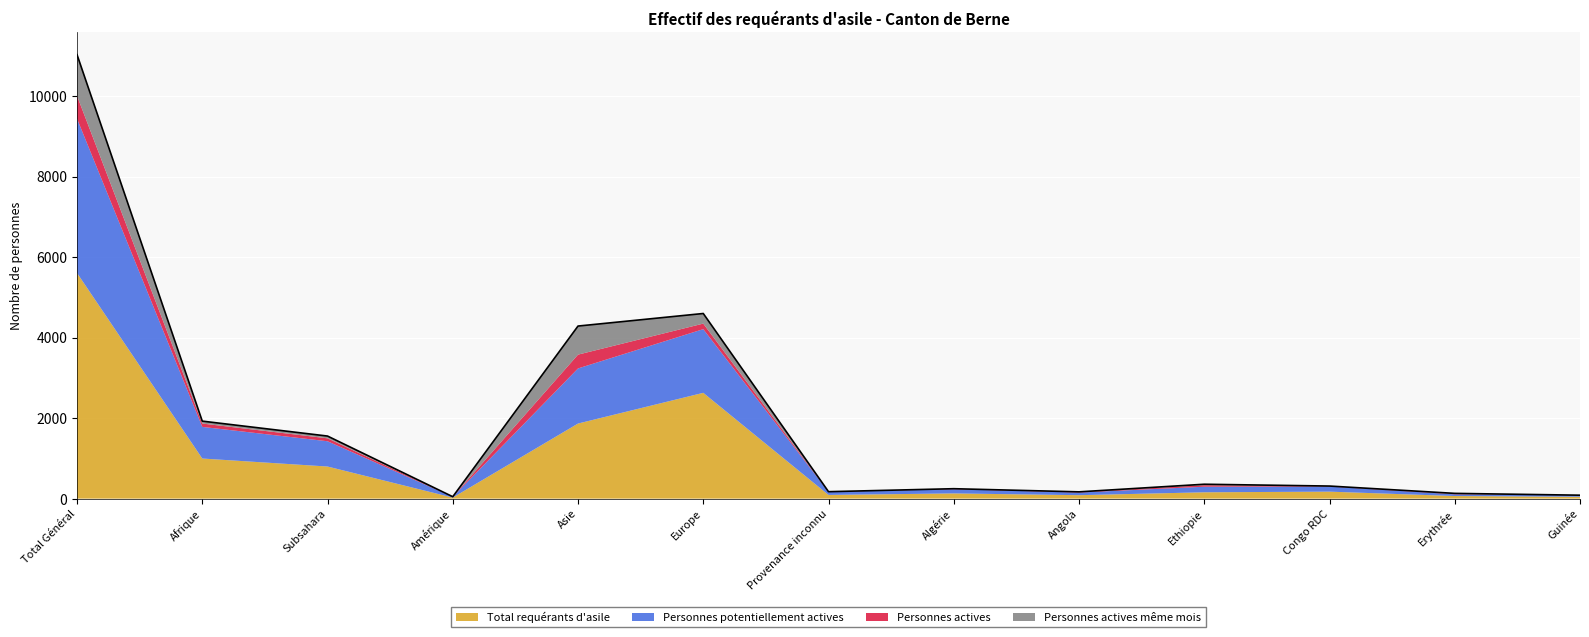

What is the difference between the highest and lowest values at Guinée?

46